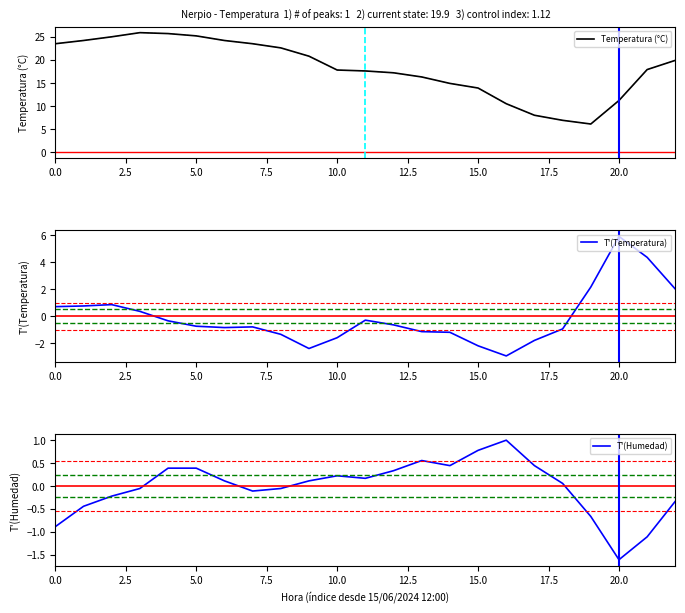

What is the lowest value of the Temperatura (°C) series?

6.1